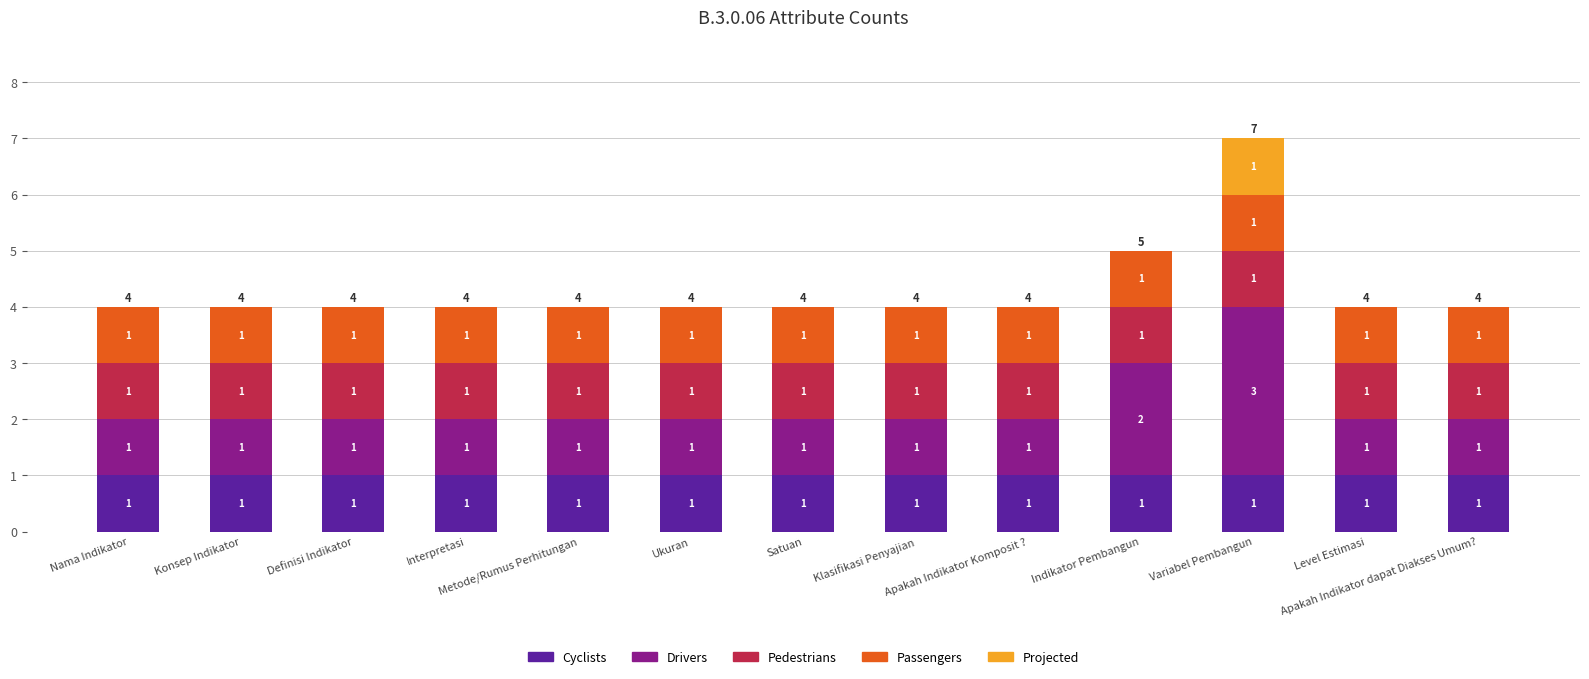

Are the bars horizontal?

No